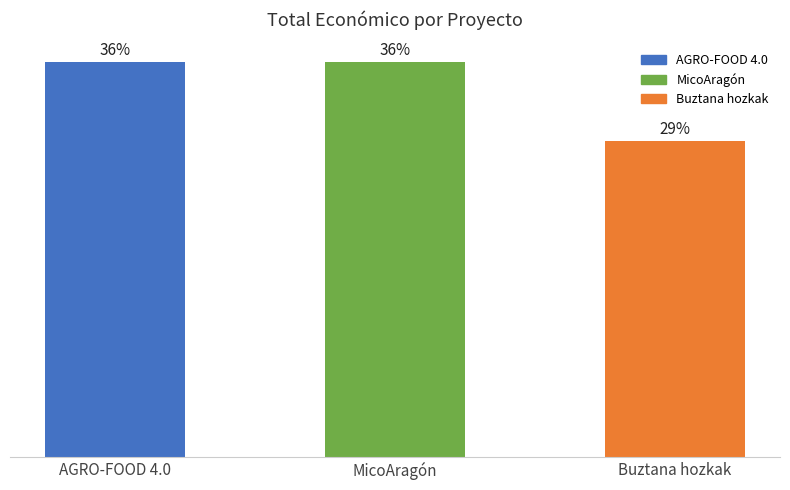

Is it true that the value at Buztana hozkak is 2954?

False